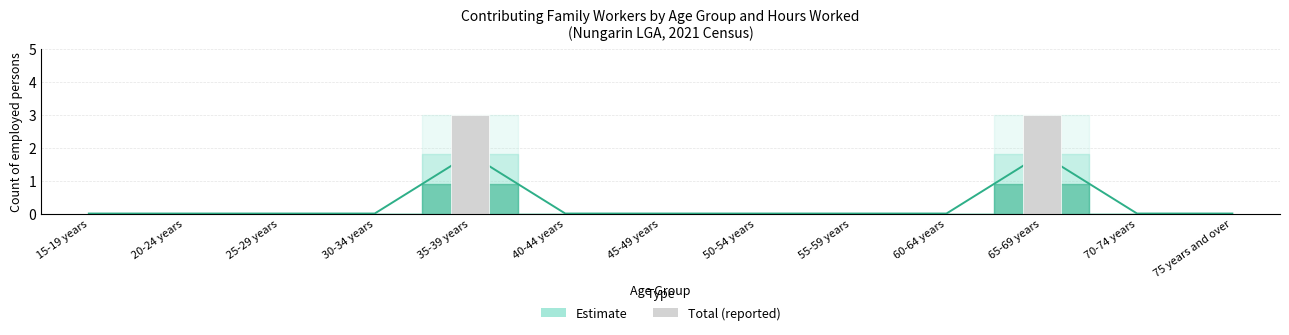

Count the Estimate line values in the range 0 to 1.

11